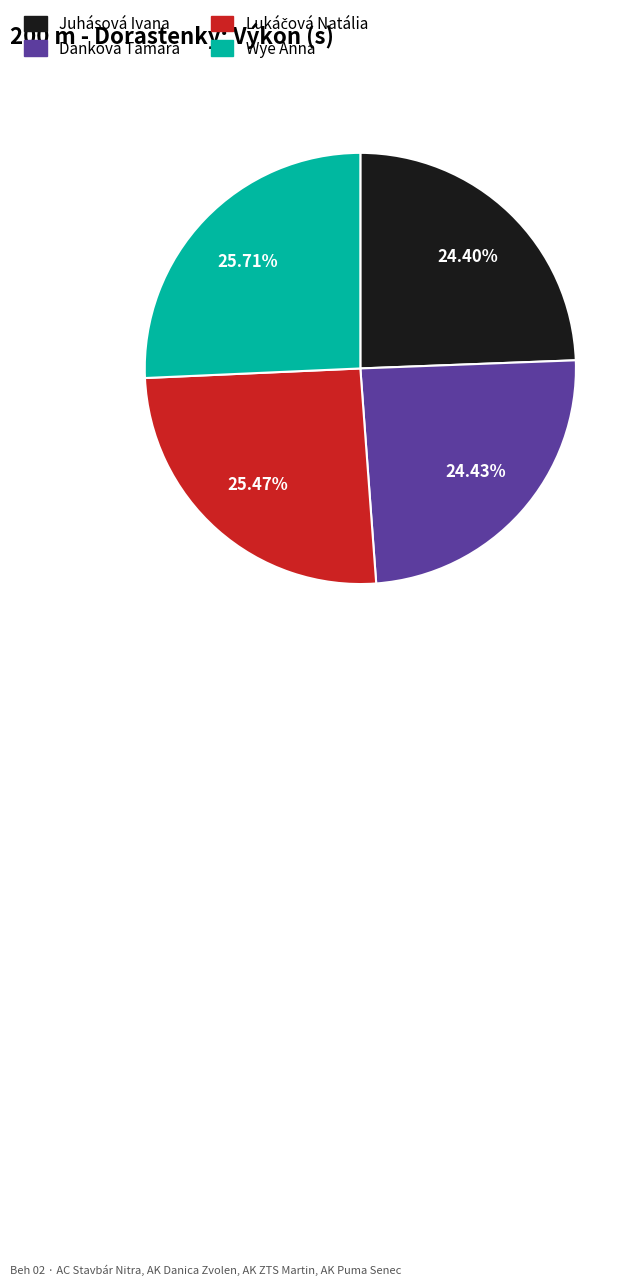

How much of the chart is everything except Juhásová Ivana?

75.6%